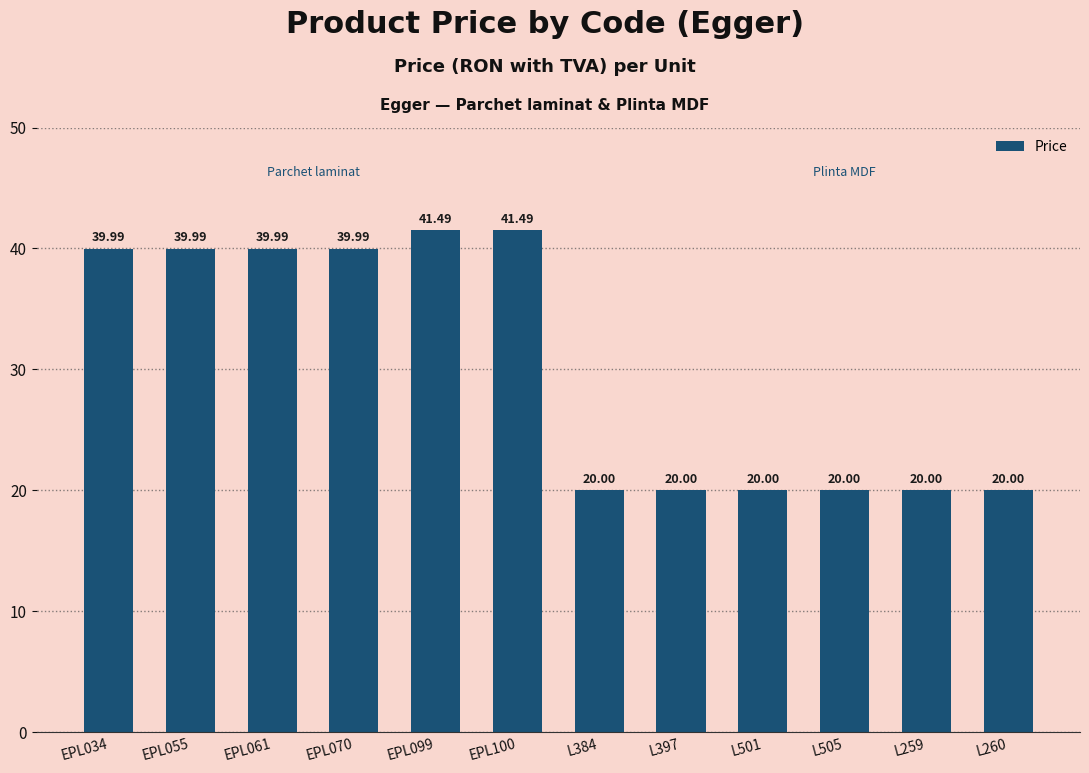

The value at EPL099 is 28.2. True or false?

False